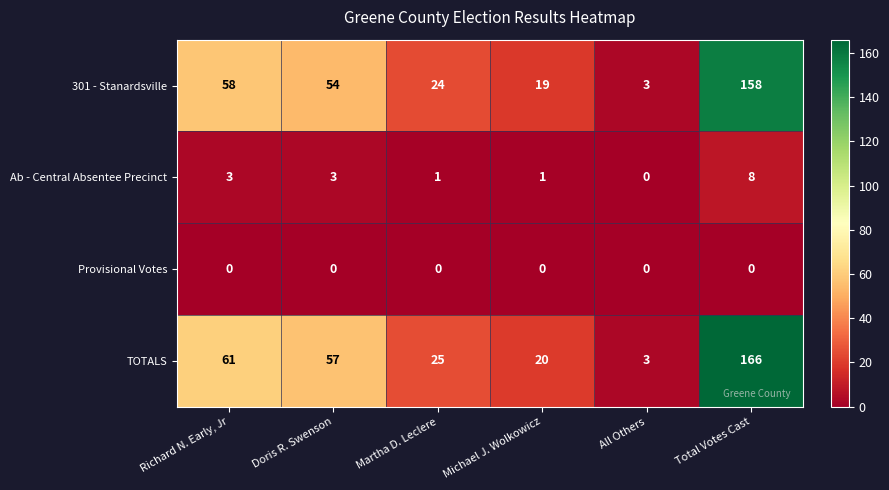

At how many categories does at least one series exceed 141?

1